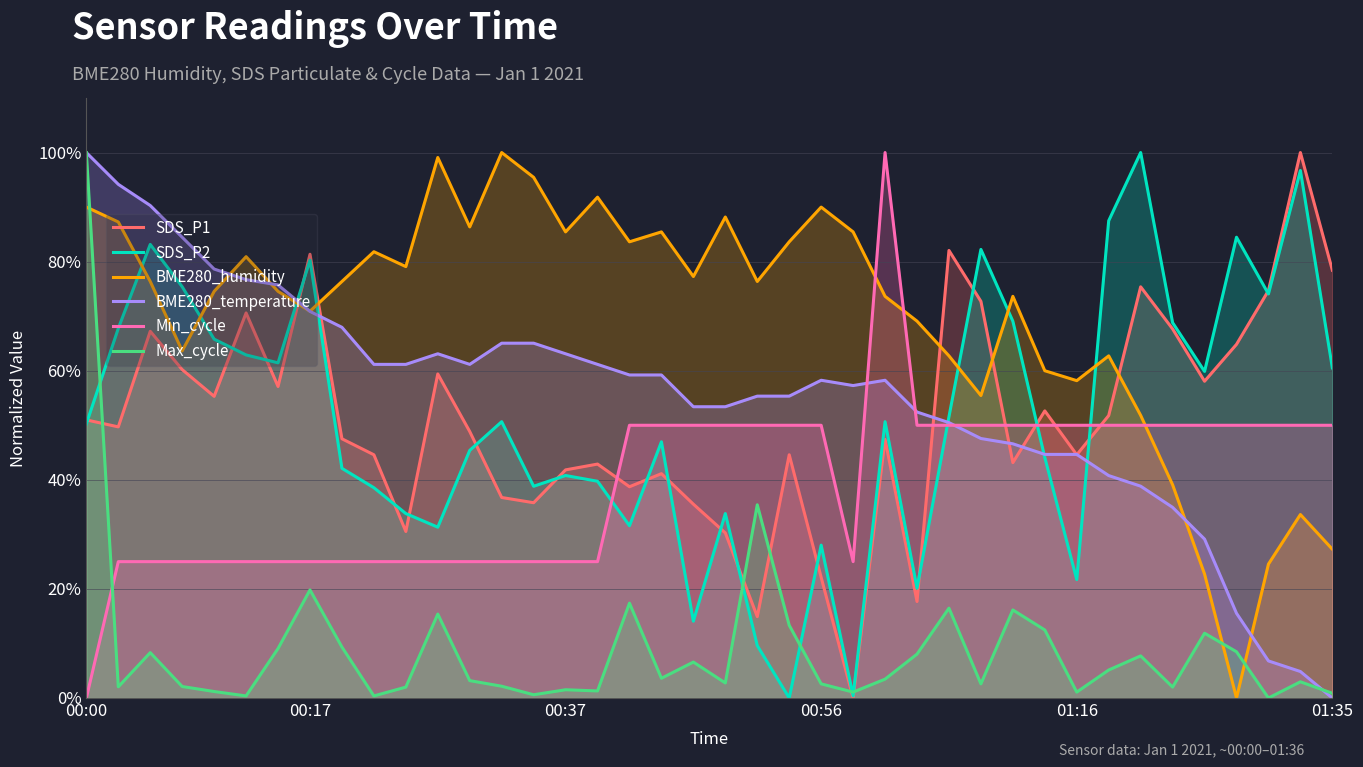

What is the greatest value displayed?

100.0